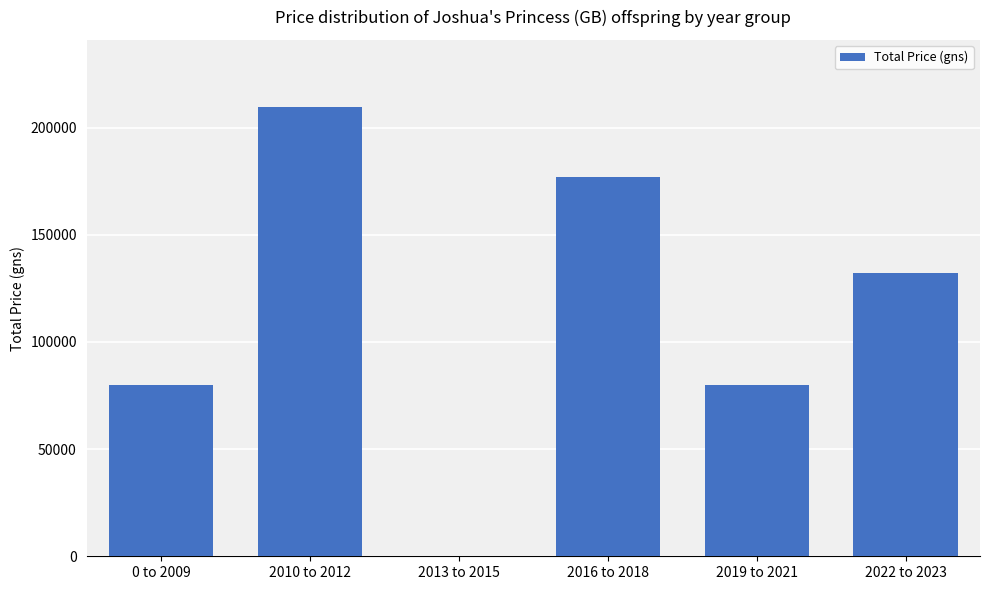

What is the change in value from 2013 to 2015 to 2019 to 2021?

+80000